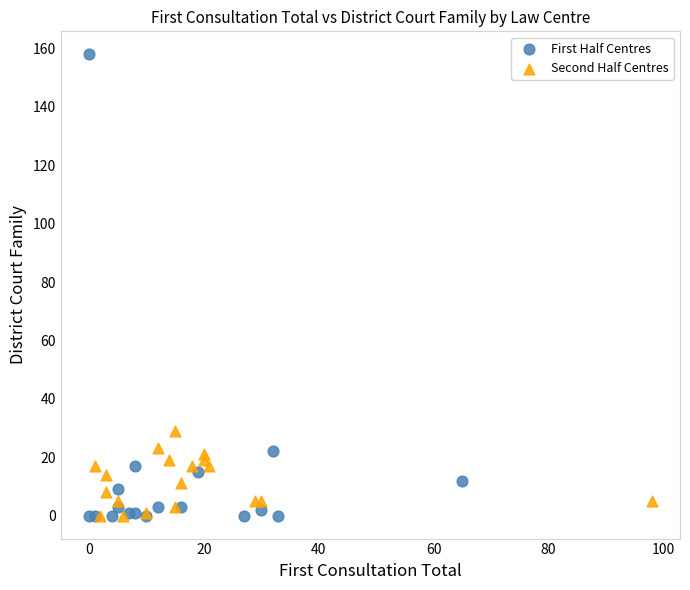

Which series has the widest spread of Y values?

First Half Centres